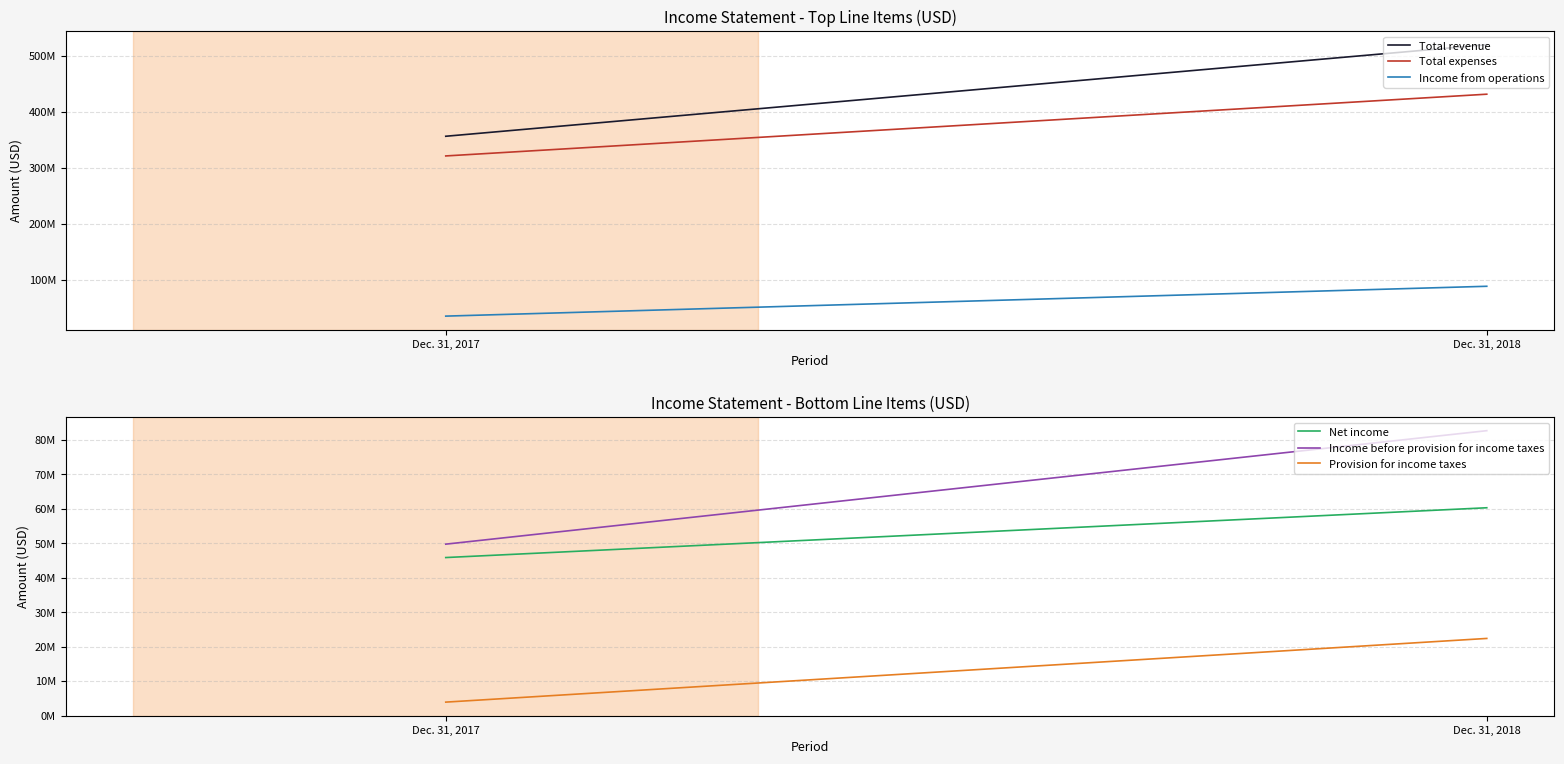

What is the sum of all Total expenses values?

752685553